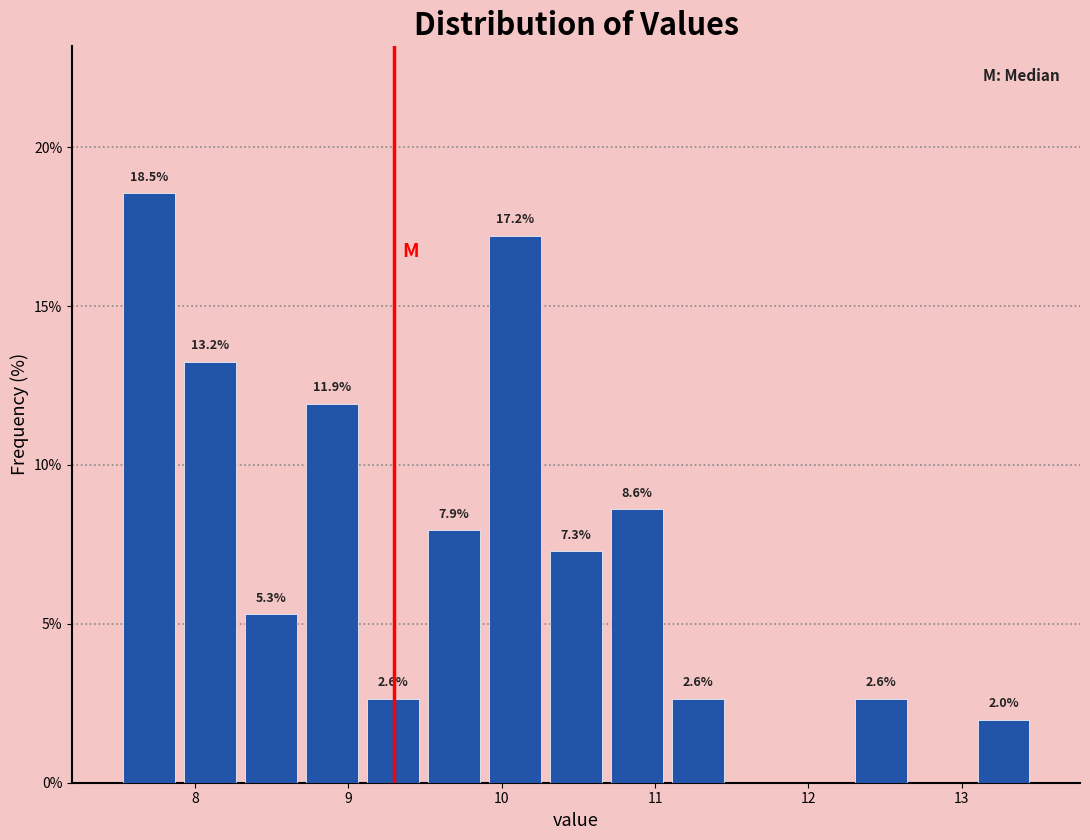

Read against the x-axis, roughly where is the centre of the tallest bar?

7.7